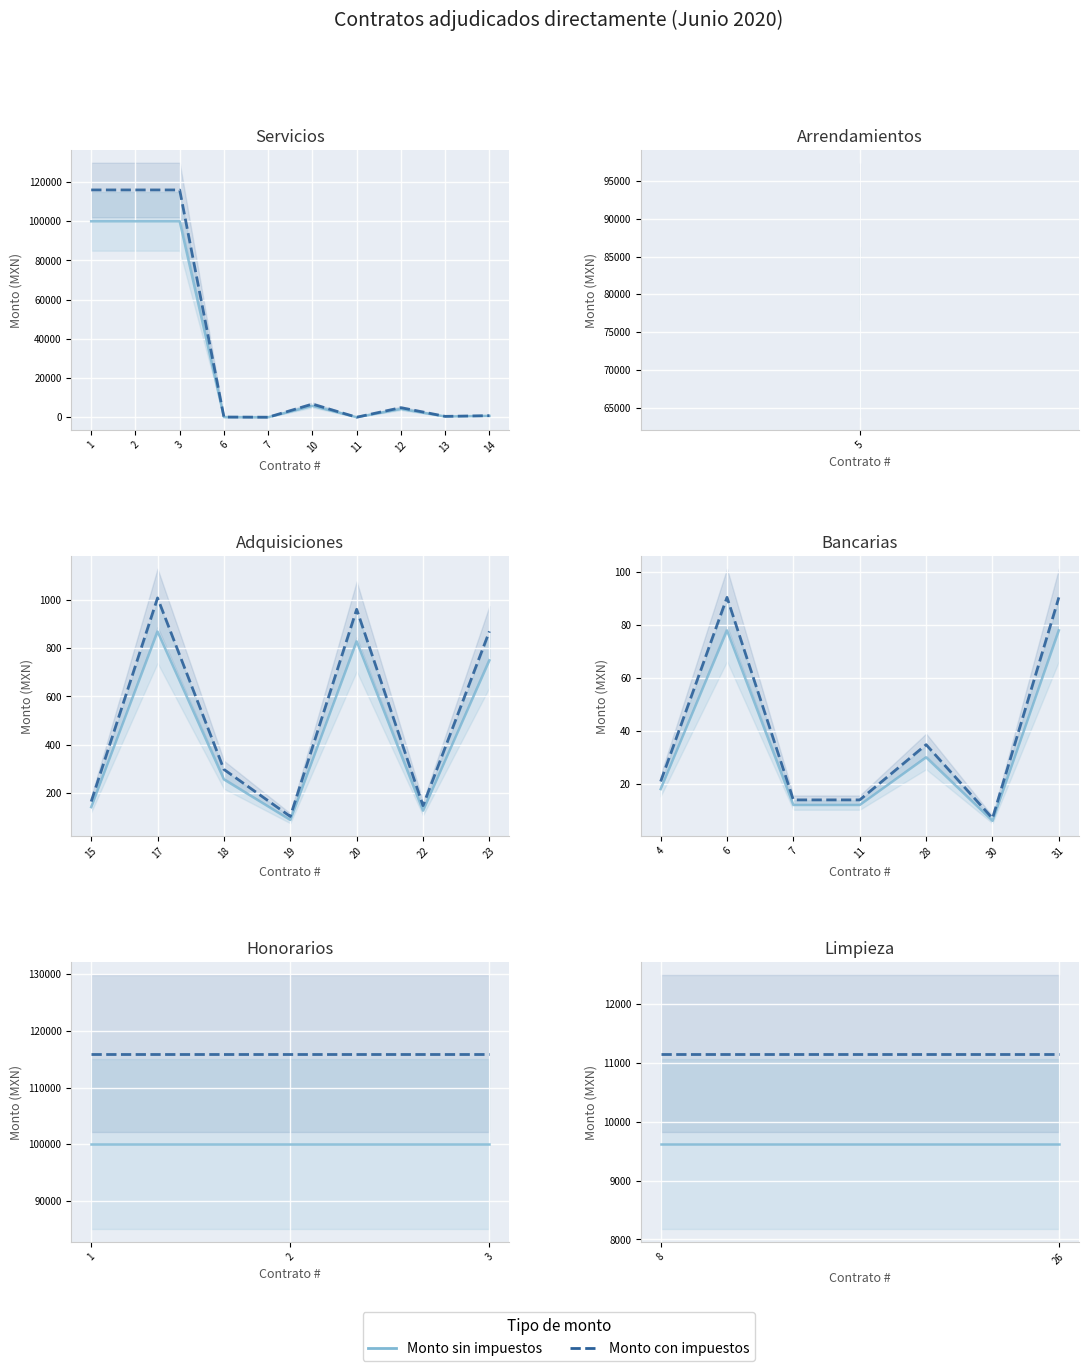

How many distinct data groups are displayed?

2